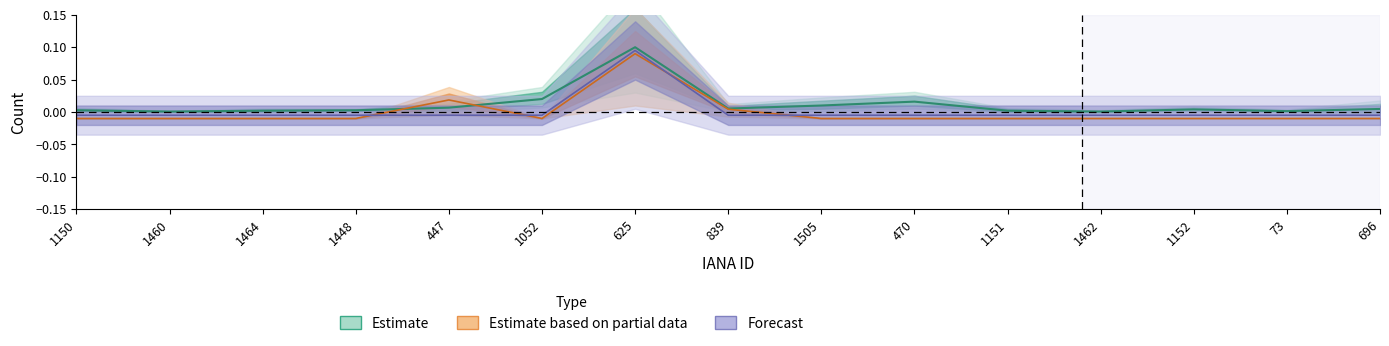

Reading left to right, extract all data points from this chart.

total-domains: 1150=0.0	1460=0.0	1464=0.0	1448=0.0	447=0.0	1052=0.0	625=0.1	839=0.0	1505=0.0	470=0.0	1151=0.0	1462=0.0	1152=0.0	73=0.0	696=0.0
net-adds-1-yr: 1150=-0.0	1460=-0.0	1464=-0.0	1448=-0.0	447=0.0	1052=-0.0	625=0.1	839=0.0	1505=-0.0	470=-0.0	1151=-0.0	1462=-0.0	1152=-0.0	73=-0.0	696=-0.0
net-renews-1-yr: 1150=-0.0	1460=-0.0	1464=-0.0	1448=-0.0	447=-0.0	1052=-0.0	625=0.1	839=-0.0	1505=-0.0	470=-0.0	1151=-0.0	1462=-0.0	1152=-0.0	73=-0.0	696=-0.0